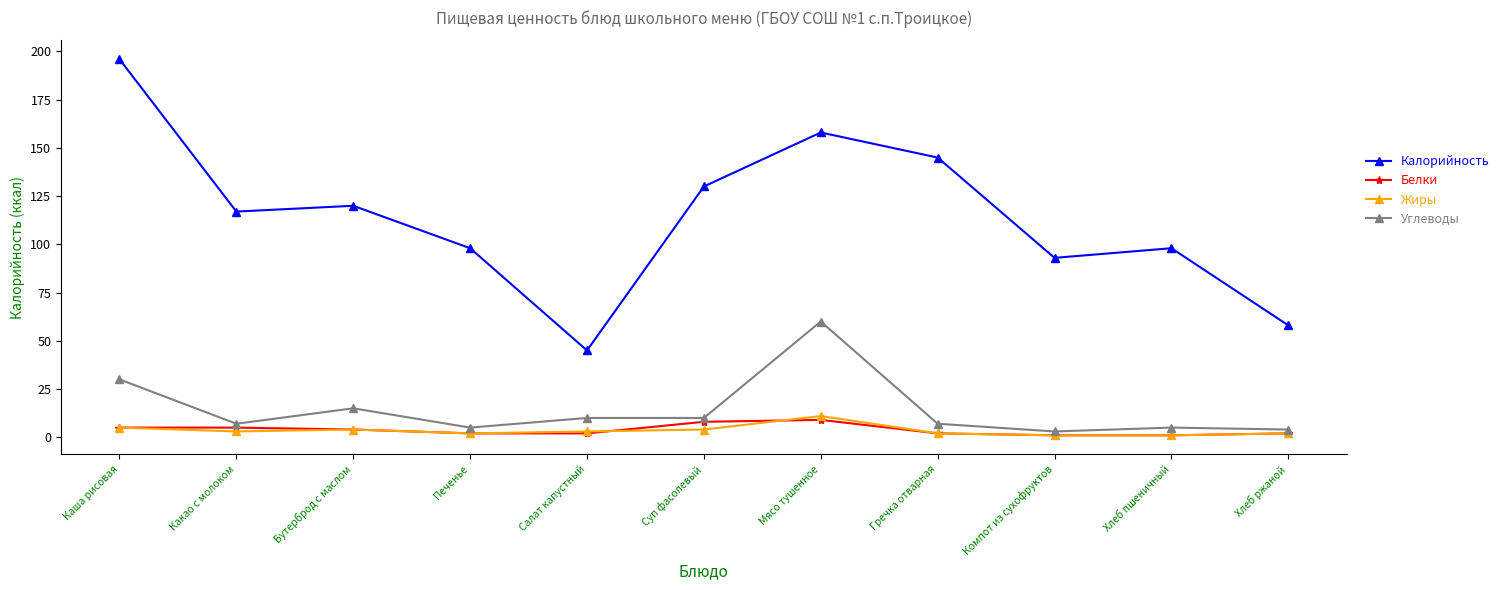

Is the value of Белки at Компот из сухофруктов greater than the value of Калорийность at Хлеб ржаной?

No